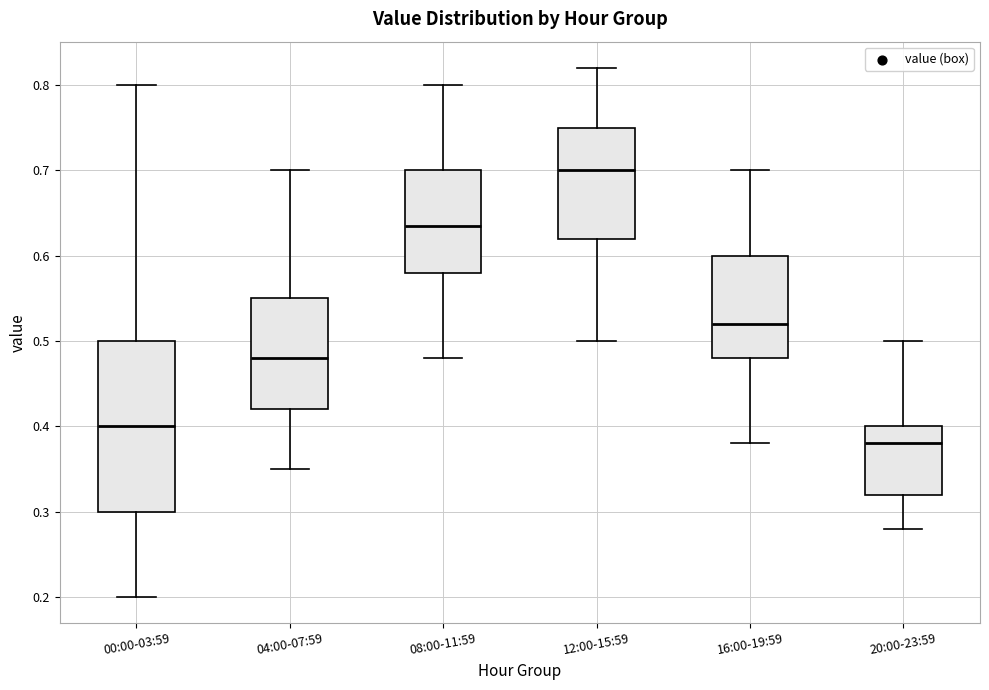

Reading left to right, transcribe this box plot: for each box, give where its median line is, the range the box spans, and where its two whiskers end, as read against the y-axis. The values are not printed on the chart, so give them approximately, as read against the axis.

00:00-03:59: median 0.40, box 0.30 to 0.50, whiskers 0.20 to 0.80
04:00-07:59: median 0.48, box 0.42 to 0.55, whiskers 0.35 to 0.70
08:00-11:59: median 0.64, box 0.58 to 0.70, whiskers 0.48 to 0.80
12:00-15:59: median 0.70, box 0.62 to 0.75, whiskers 0.50 to 0.82
16:00-19:59: median 0.52, box 0.48 to 0.60, whiskers 0.38 to 0.70
20:00-23:59: median 0.38, box 0.32 to 0.40, whiskers 0.28 to 0.50